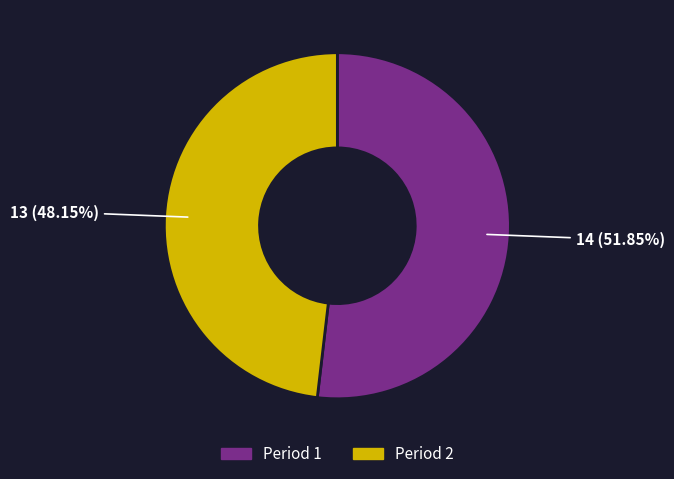

Do Period 2 and Period 1 together represent more than half of the pie?

Yes